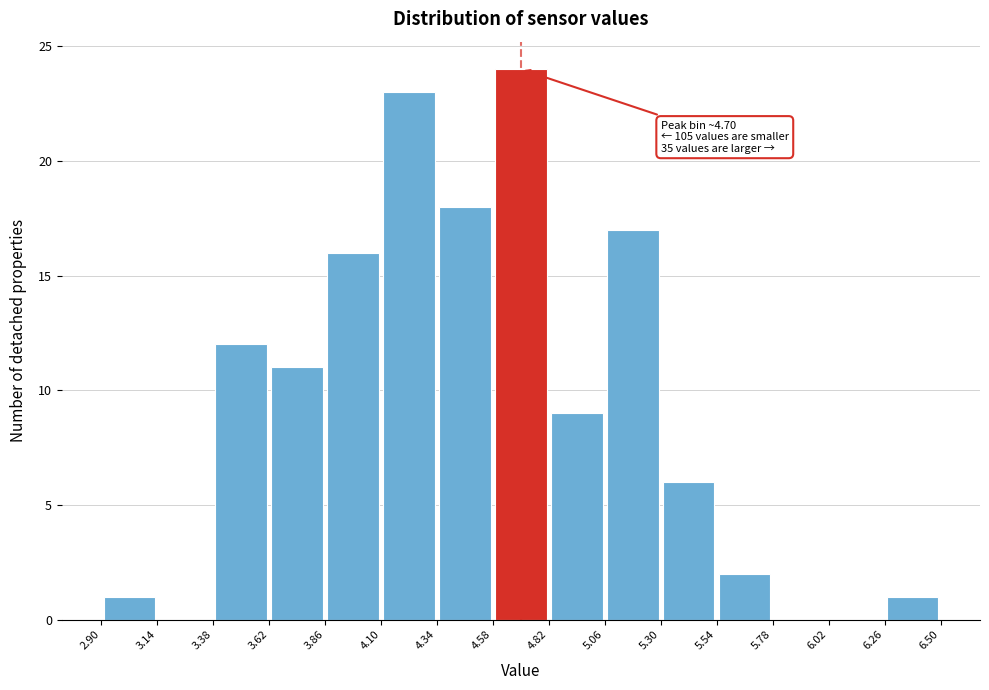

Which range on the x-axis has the tallest bar?

4.58 to 4.82